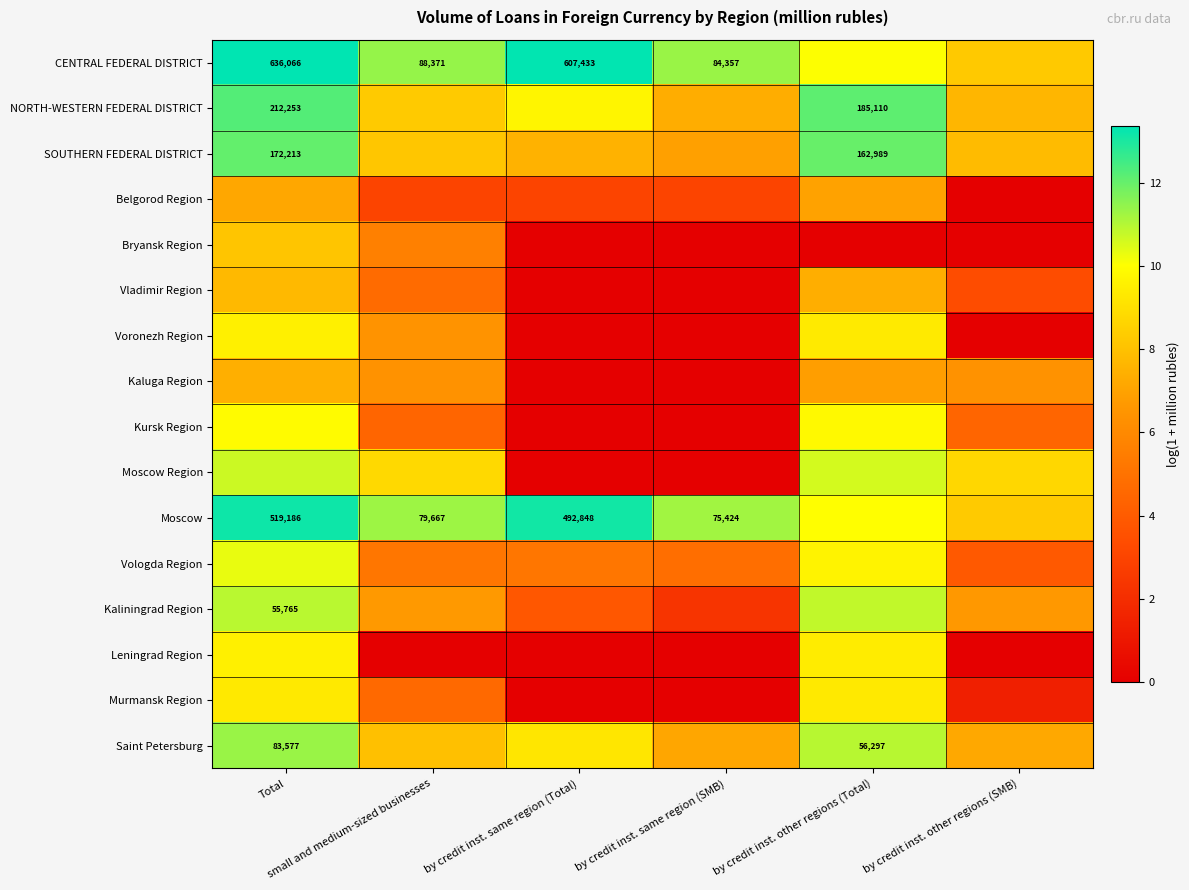

Between Total and by credit inst. same region (Total), which series saw the biggest shift?

Moscow Region